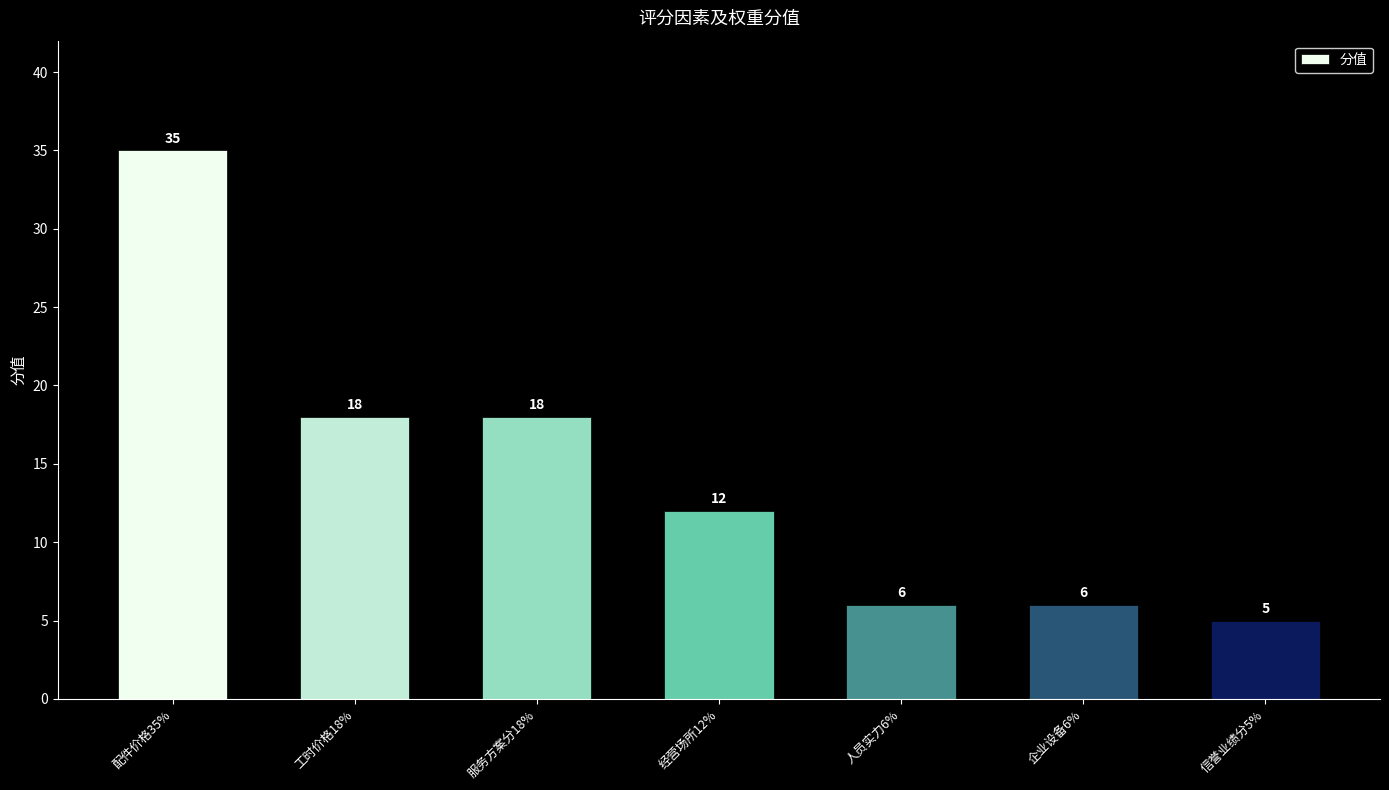

Reading right to left, transcribe all the data shown in this chart.

5	6	6	12	18	18	35